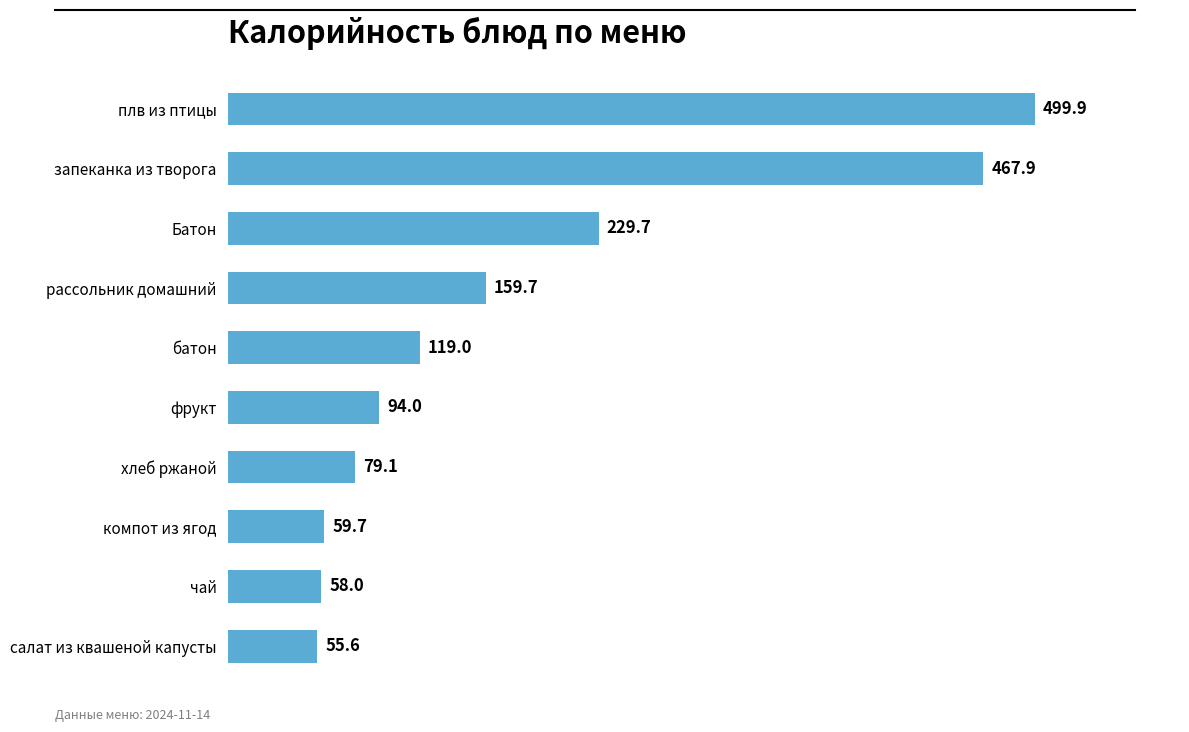

What is the smallest value displayed?

55.6